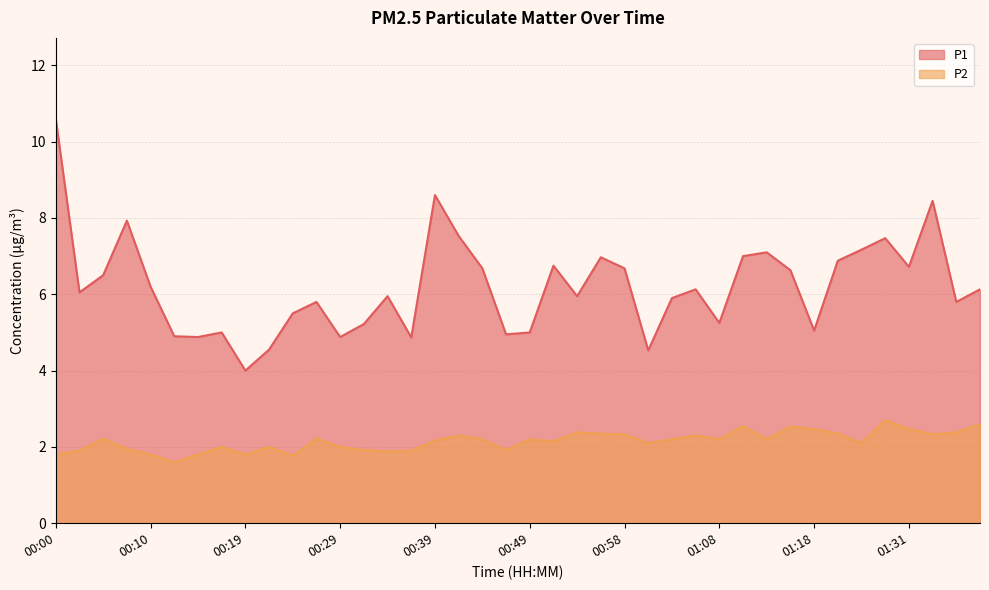

How many data points does each series have?

40